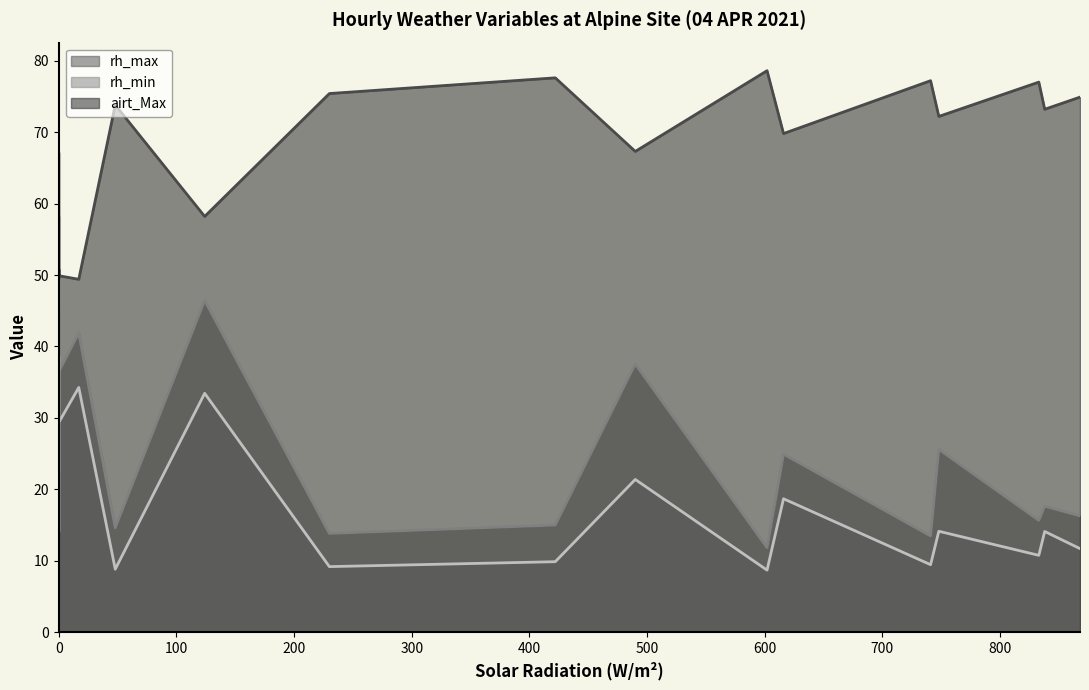

Count the number of data series in this chart.

3